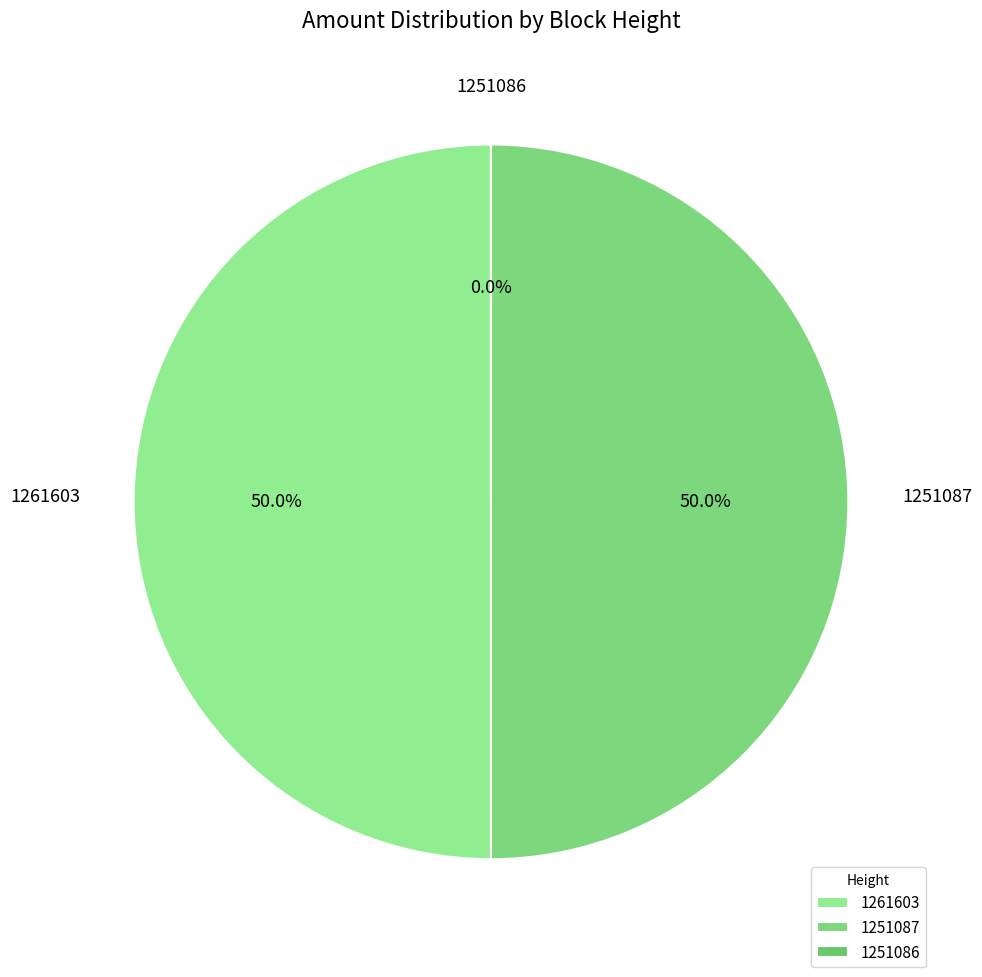

To the nearest percent, what is the average slice percentage?

33%